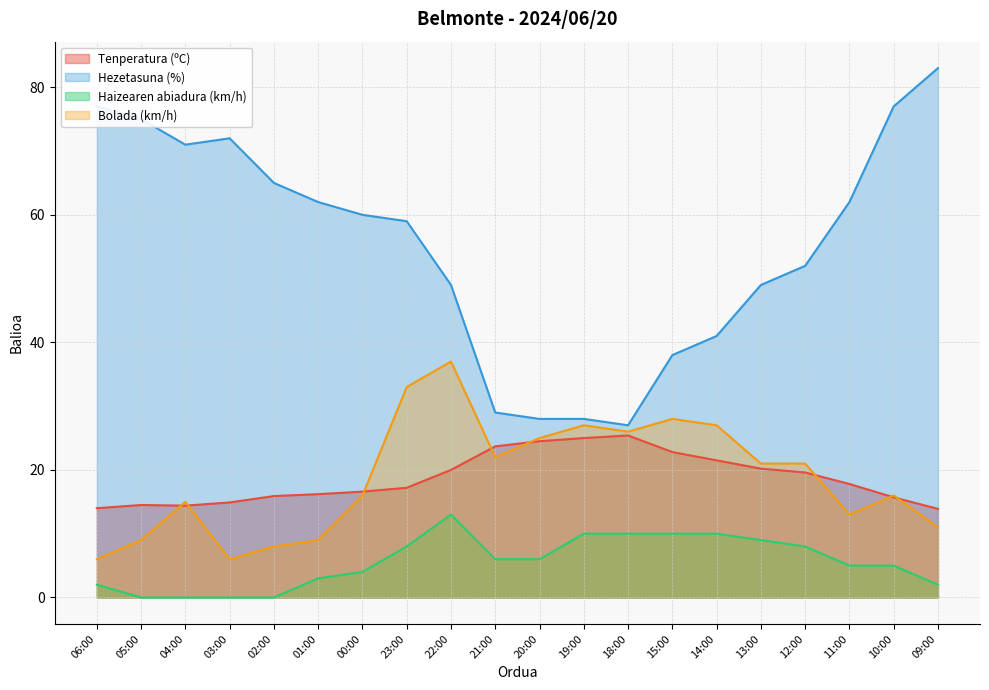

True or false: Haizearen abiadura (km/h) and Hezetasuna (%) cross at least once.

False